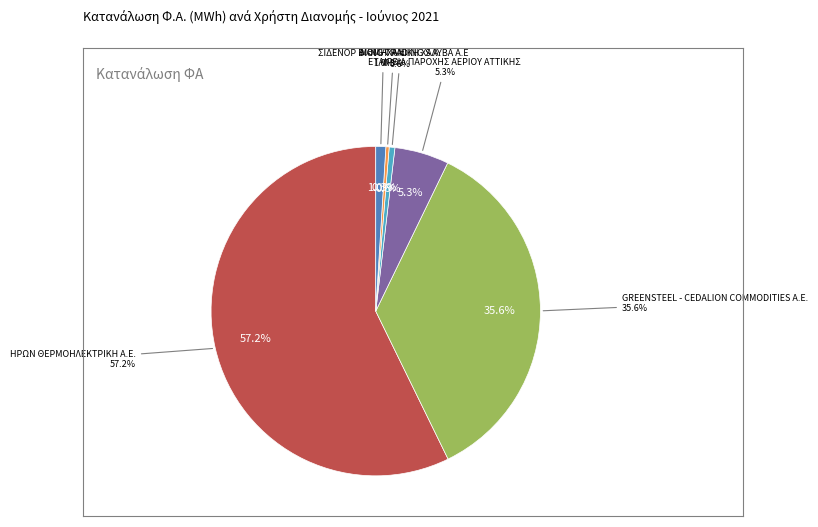

To the nearest percent, what is the difference between the ΕΤΑΙΡΕΙΑ ΠΑΡΟΧΗΣ ΑΕΡΙΟΥ ΑΤΤΙΚΗΣ and GREENSTEEL - CEDALION COMMODITIES A.E. slice percentages?

30%